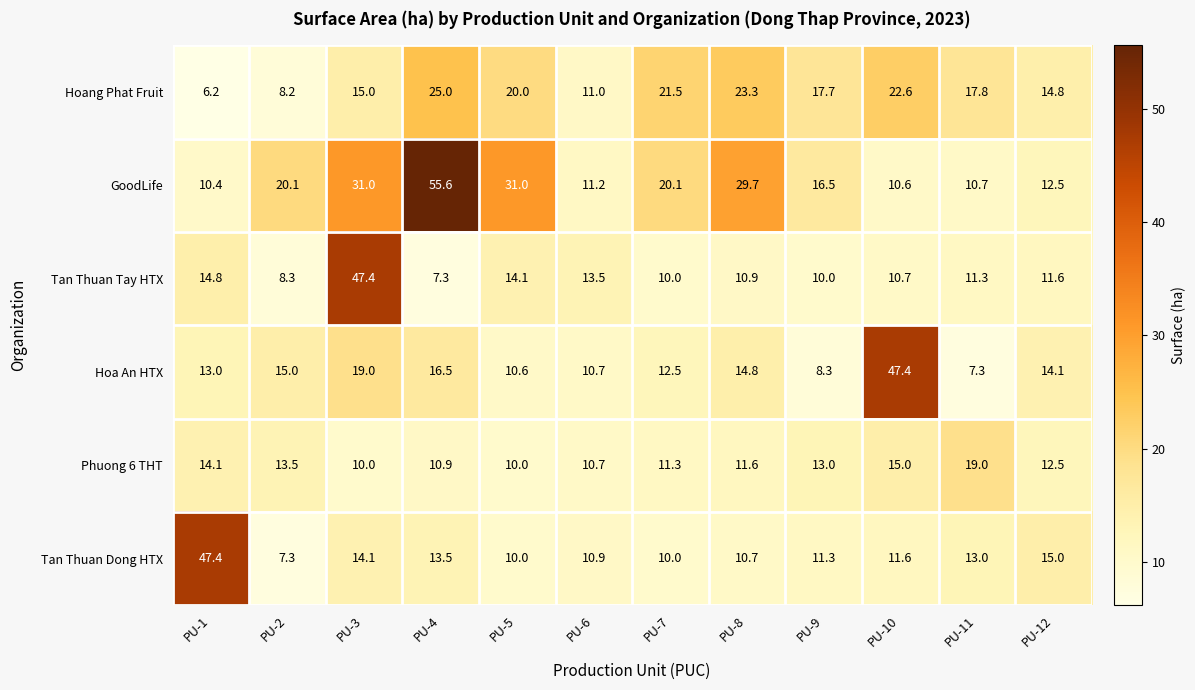

What is the maximum value for Tan Thuan Dong HTX?

47.4